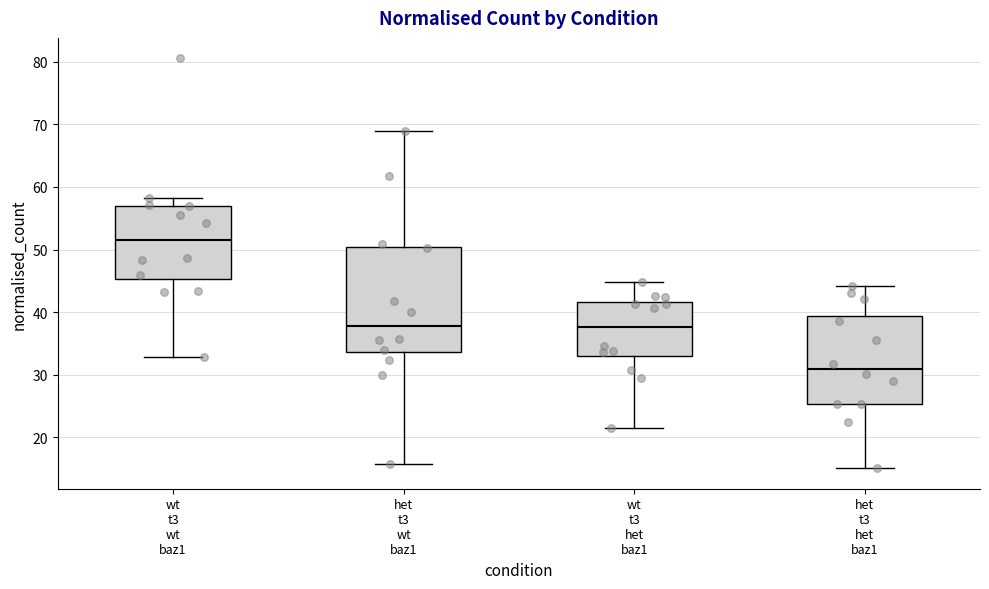

Which box is the tallest, from its lower edge to its upper edge?

het t3 wt baz1